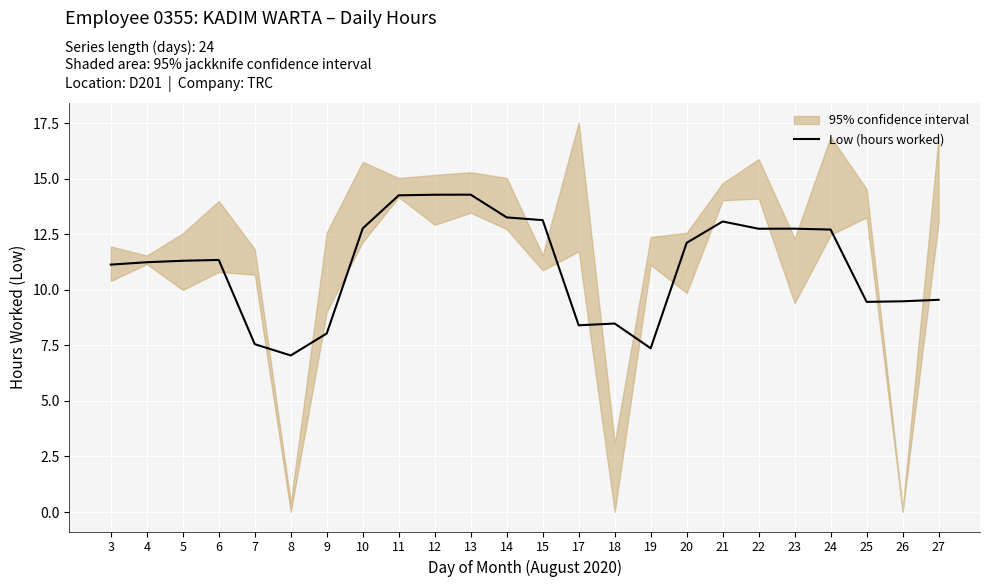

Where is the first local maximum?

6